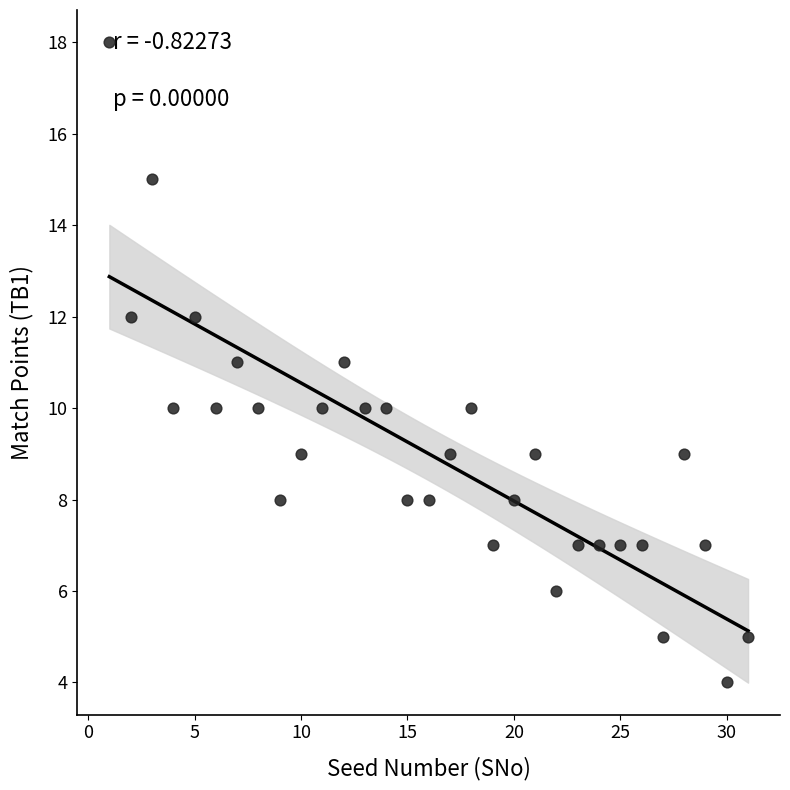

What is the range of X values (max minus min)?

30